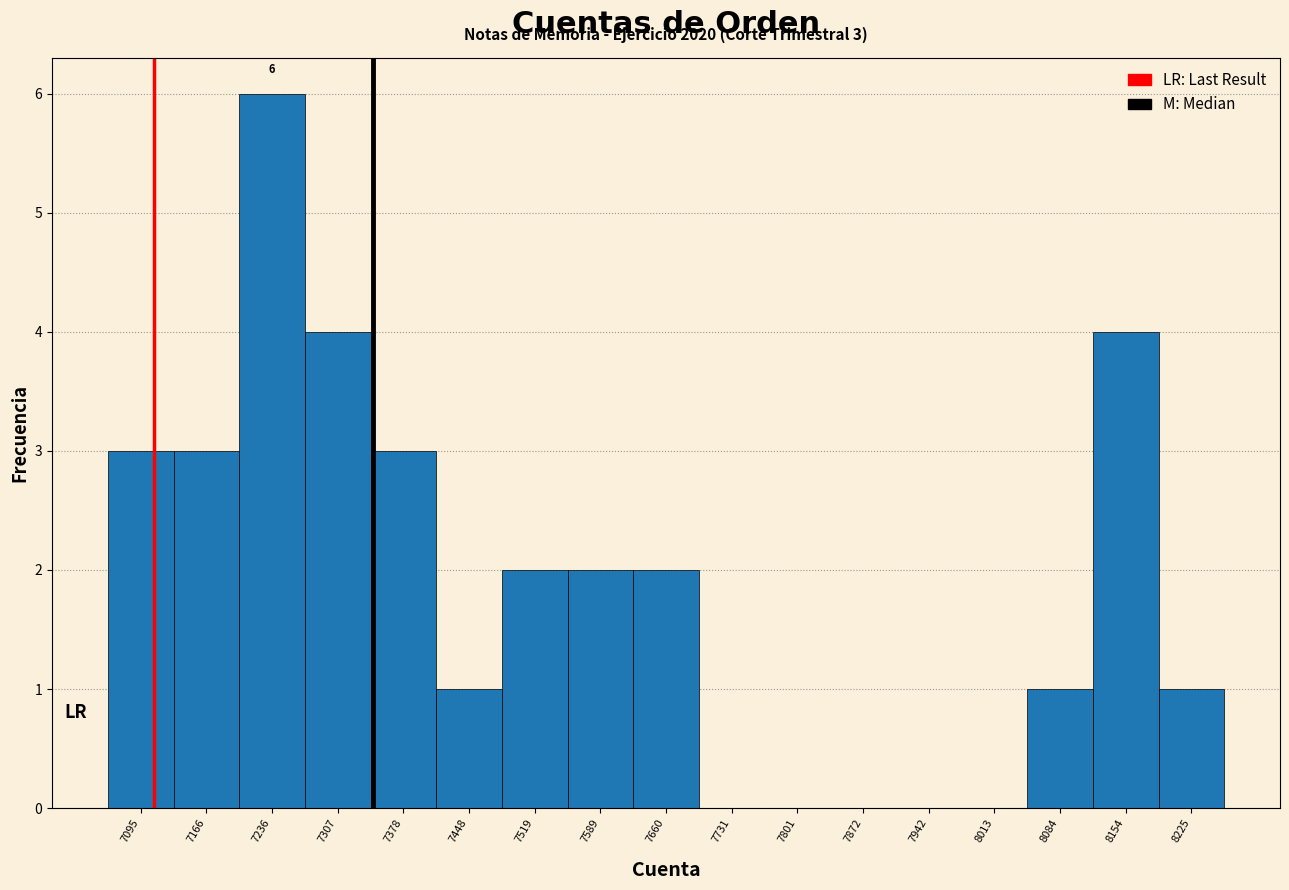

Over which range of the x-axis is the bar tallest?

7200 to 7270